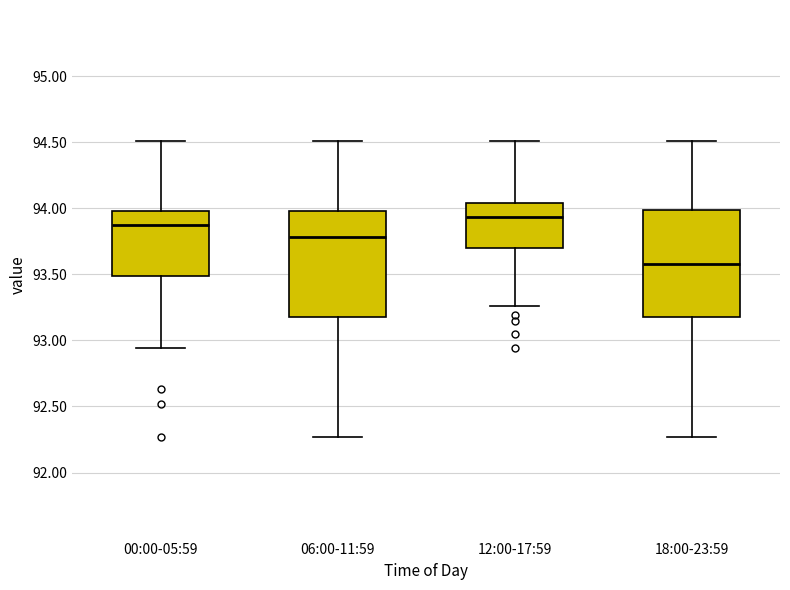

Reading left to right, read every box against the y-axis: the position of its median line, the range the box covers, and the ends of its whiskers. The values are not printed on the chart, so give them approximately, as read against the axis.

00:00-05:59: median 93.85, box 93.50 to 94.00, whiskers 92.95 to 94.50
06:00-11:59: median 93.80, box 93.20 to 94.00, whiskers 92.25 to 94.50
12:00-17:59: median 93.95, box 93.70 to 94.05, whiskers 93.25 to 94.50
18:00-23:59: median 93.60, box 93.20 to 94.00, whiskers 92.25 to 94.50